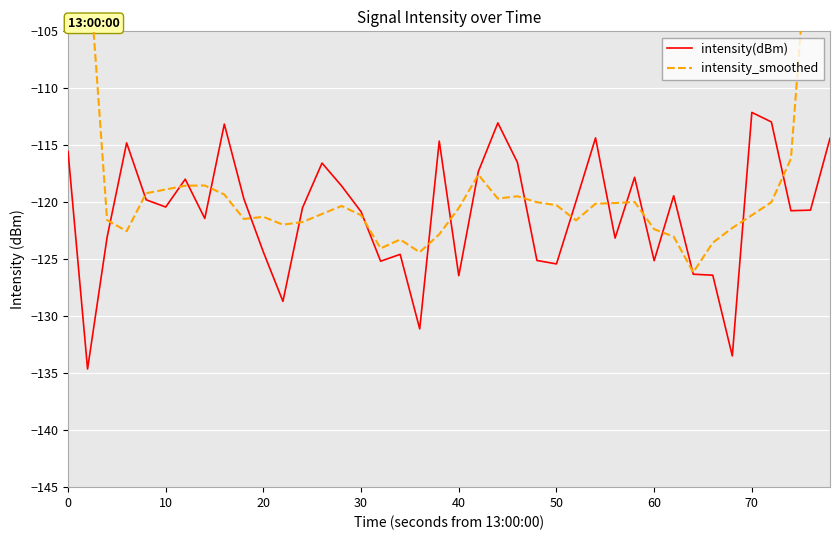

True or false: intensity(dBm) has a value of -180.0 at 0.

False